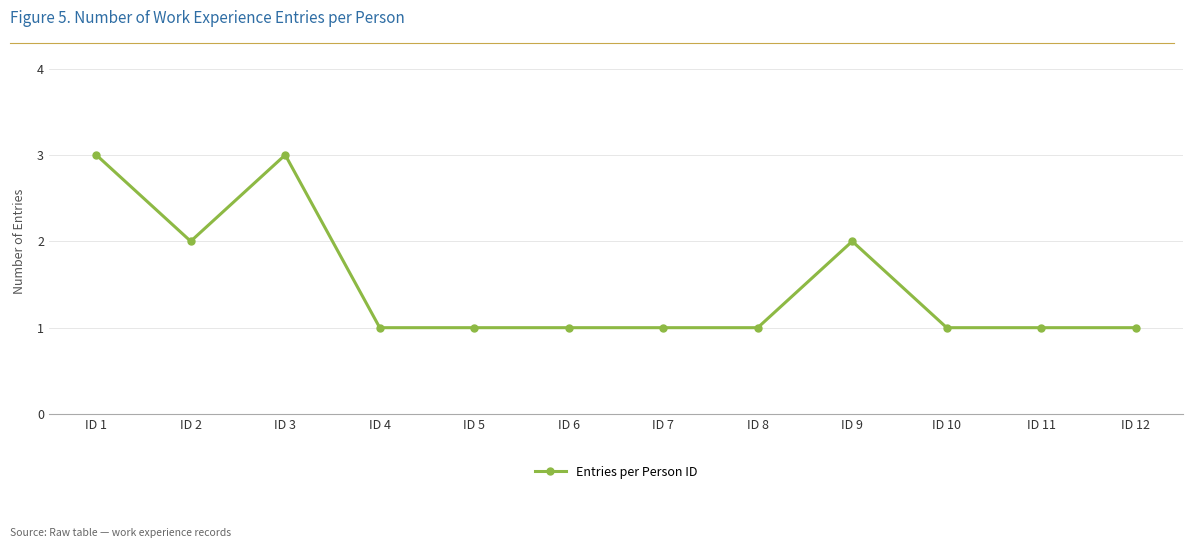

True or false: the data has more than 1 interior local peaks.

True